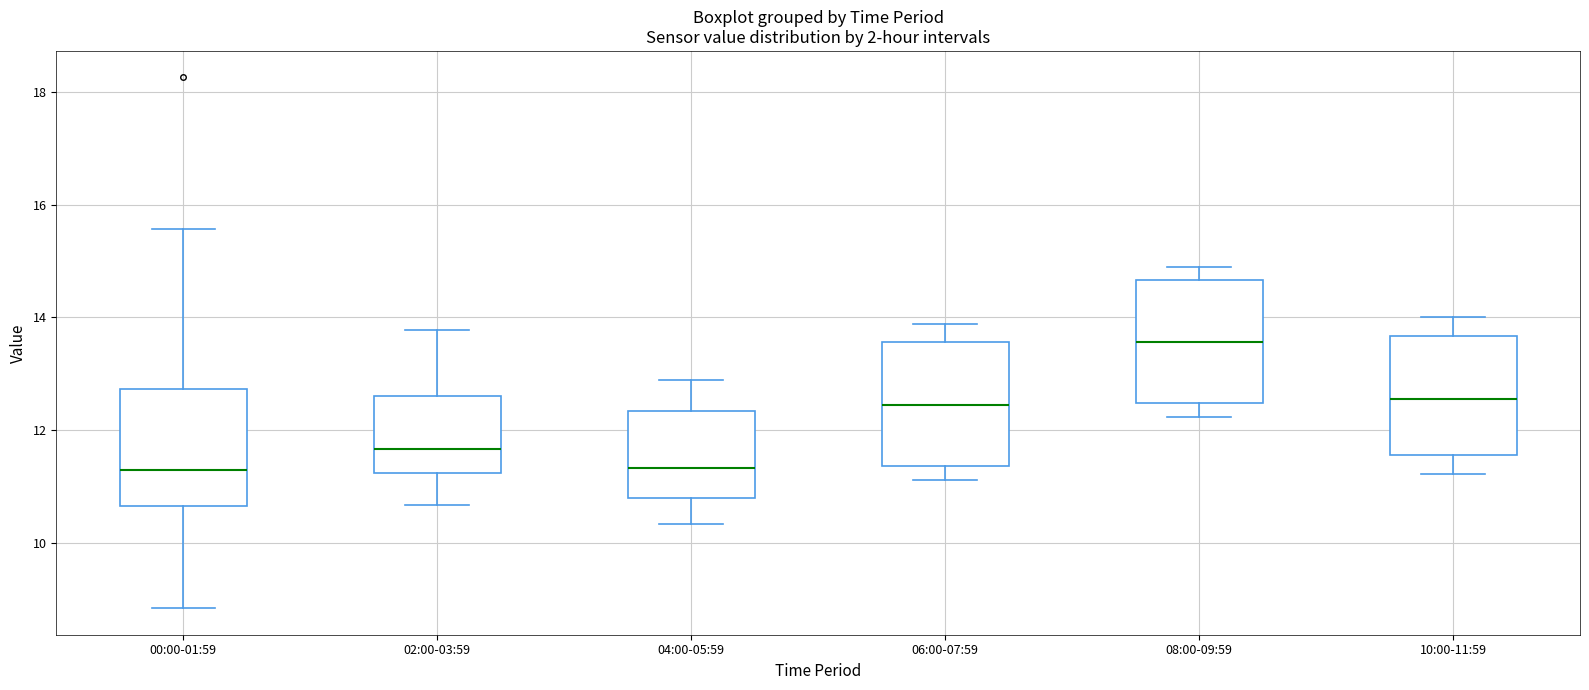

Reading left to right, transcribe this box plot: for each box, give where its median line is, the range the box spans, and where its two whiskers end, as read against the y-axis. The values are not printed on the chart, so give them approximately, as read against the axis.

00:00-01:59: median 11.4, box 10.6 to 12.8, whiskers 8.8 to 15.6
02:00-03:59: median 11.6, box 11.2 to 12.6, whiskers 10.6 to 13.8
04:00-05:59: median 11.4, box 10.8 to 12.4, whiskers 10.4 to 12.8
06:00-07:59: median 12.4, box 11.4 to 13.6, whiskers 11.2 to 13.8
08:00-09:59: median 13.6, box 12.4 to 14.6, whiskers 12.2 to 15.0
10:00-11:59: median 12.6, box 11.6 to 13.6, whiskers 11.2 to 14.0